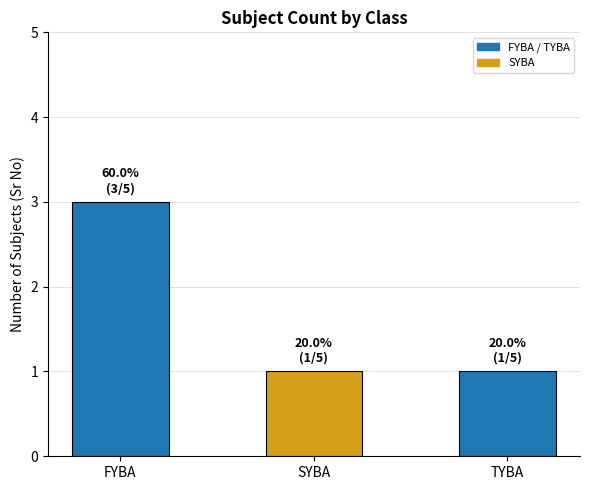

How many values are between 1 and 3?

3